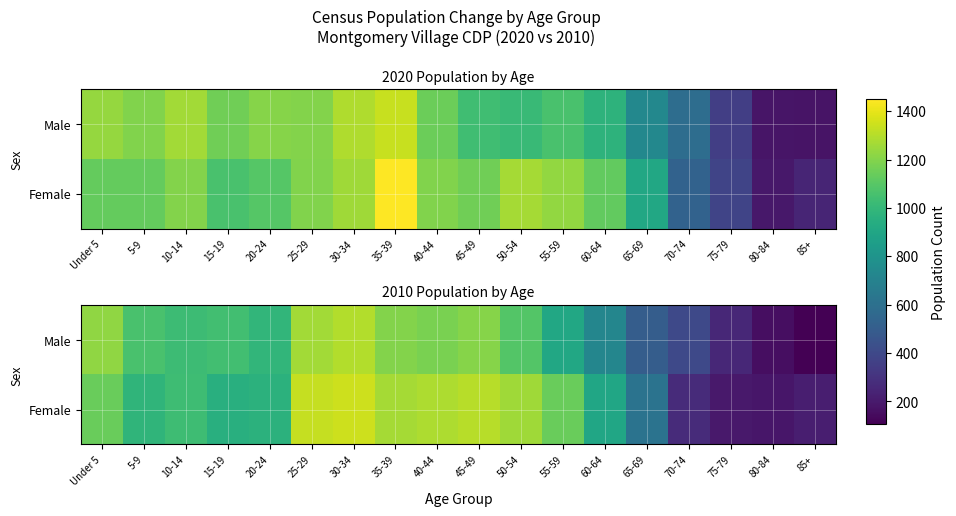

True or false: Female has a value of 1283 at 40-44.

True